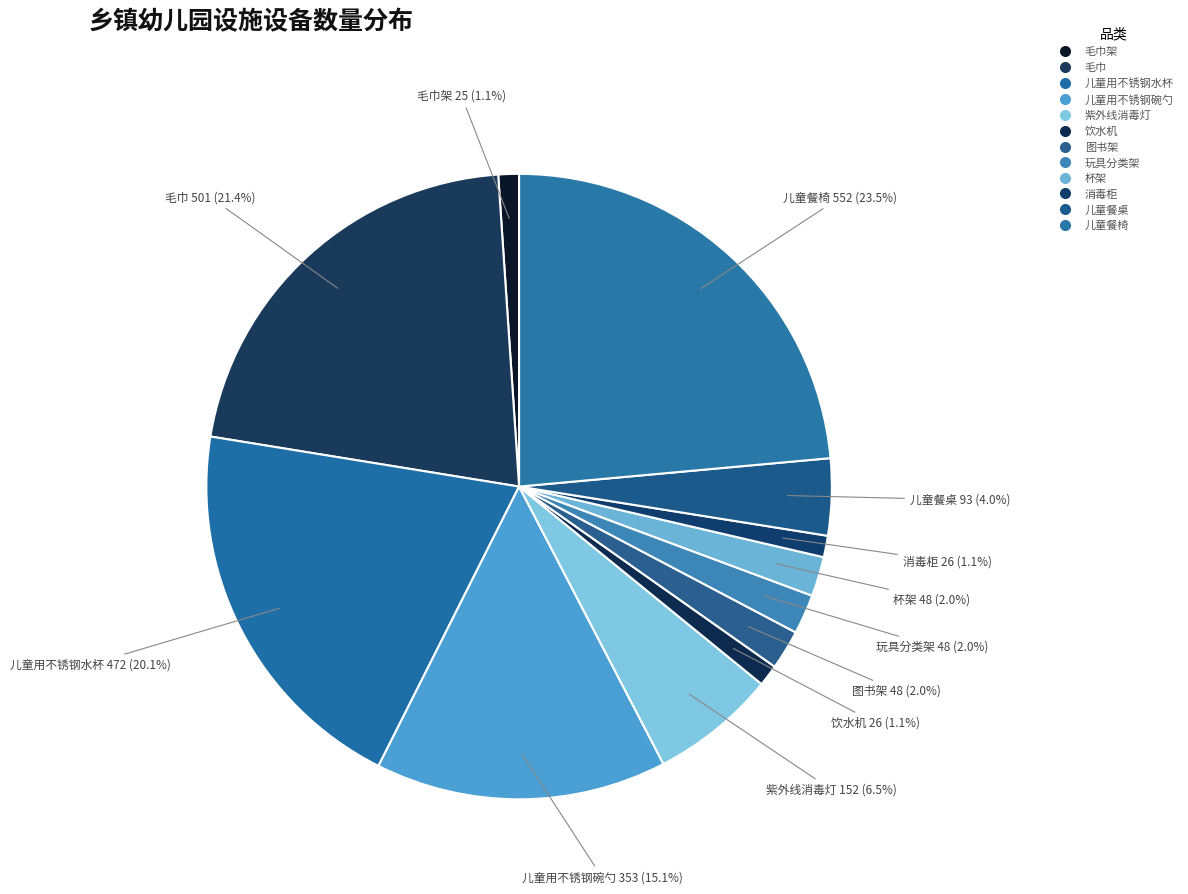

How many slices are in this pie chart?

12